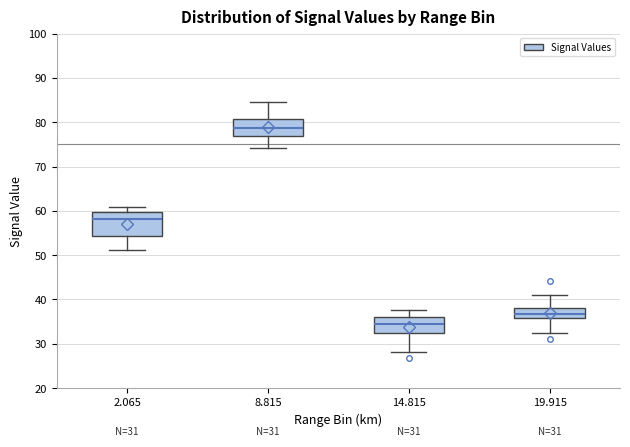

Which box has the lowest median line?

14.815